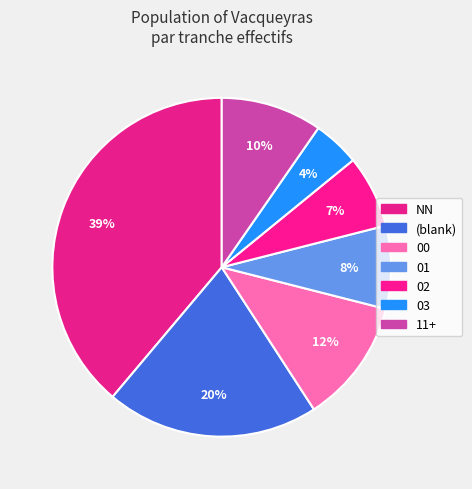

How many slices are in this pie chart?

7